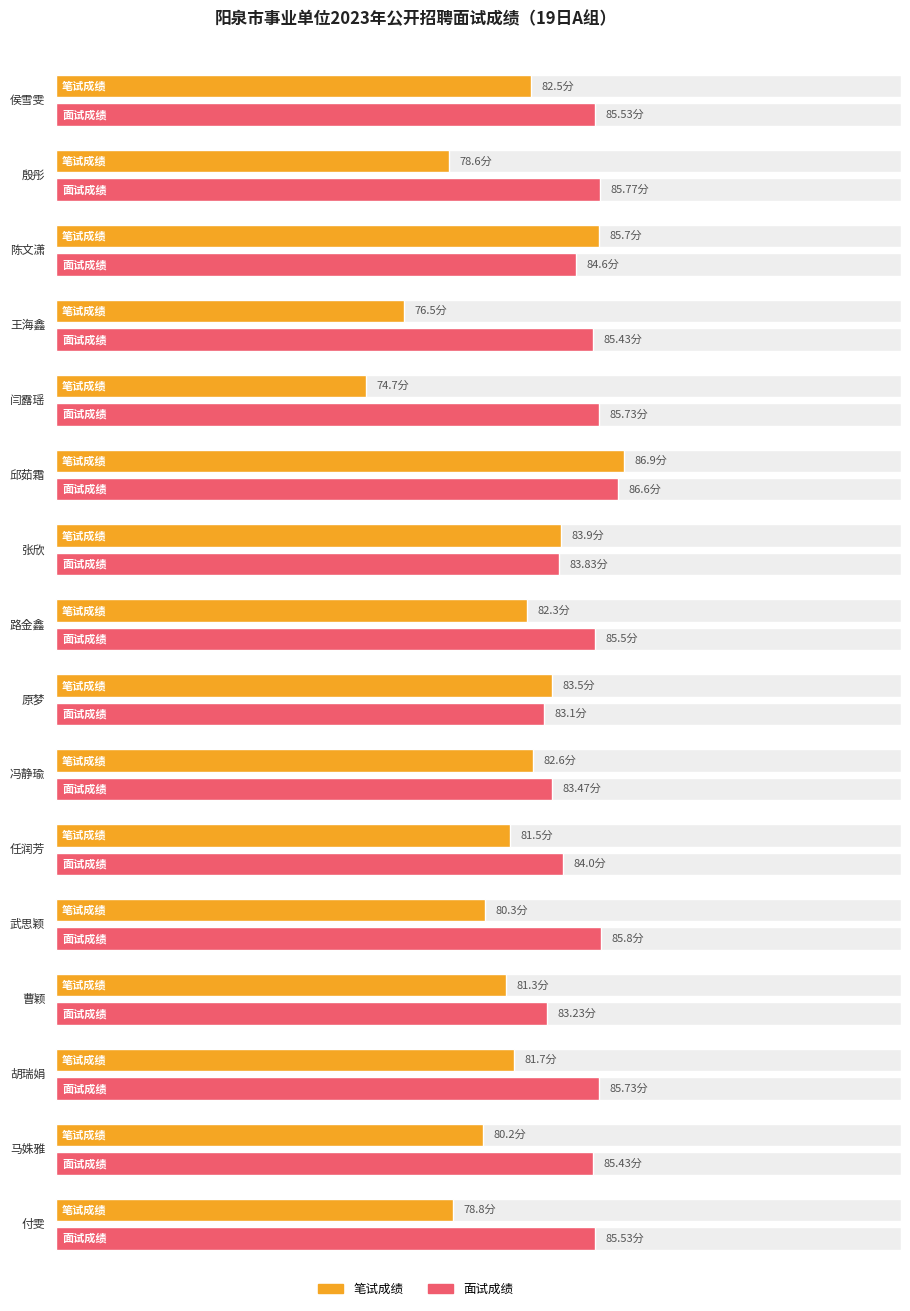

Reading left to right, extract all data points from this chart.

笔试成绩: 侯雪雯=82.5	殷彤=78.6	陈文潇=85.7	王海鑫=76.5	闫露瑶=74.7	邱茹霜=86.9	张欣=83.9	路金鑫=82.3	原梦=83.5	冯静瑜=82.6	任润芳=81.5	武思颖=80.3	曹颖=81.3	胡瑞娟=81.7	马姝雅=80.2	付雯=78.8
面试成绩: 侯雪雯=85.5	殷彤=85.8	陈文潇=84.6	王海鑫=85.4	闫露瑶=85.7	邱茹霜=86.6	张欣=83.8	路金鑫=85.5	原梦=83.1	冯静瑜=83.5	任润芳=84.0	武思颖=85.8	曹颖=83.2	胡瑞娟=85.7	马姝雅=85.4	付雯=85.5